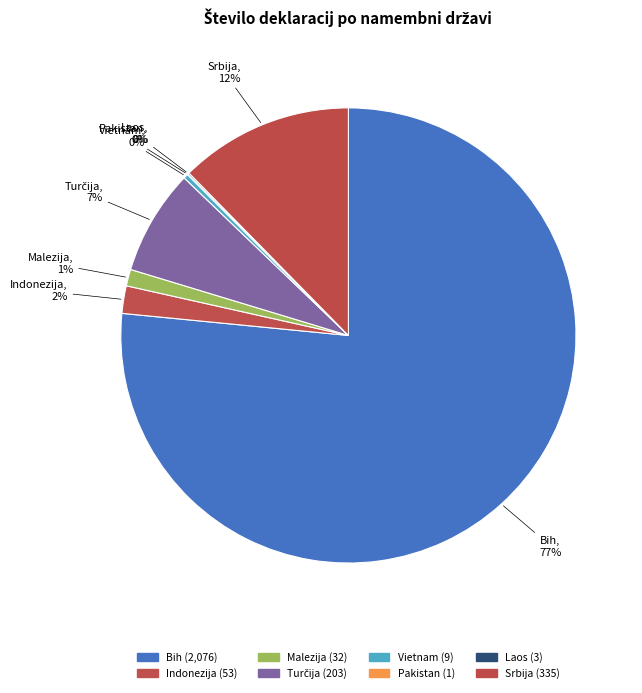

Is there any slice that represents more than half of the pie?

Yes